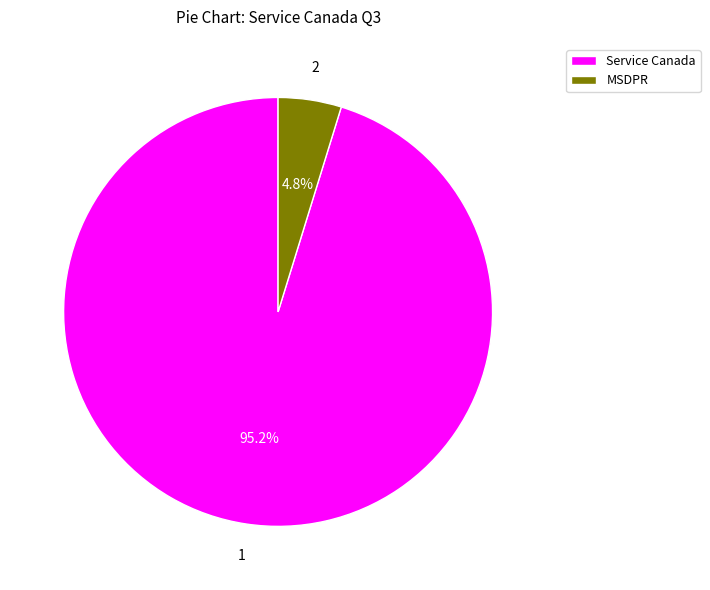

How much of the chart is everything except Service Canada?

4.8%